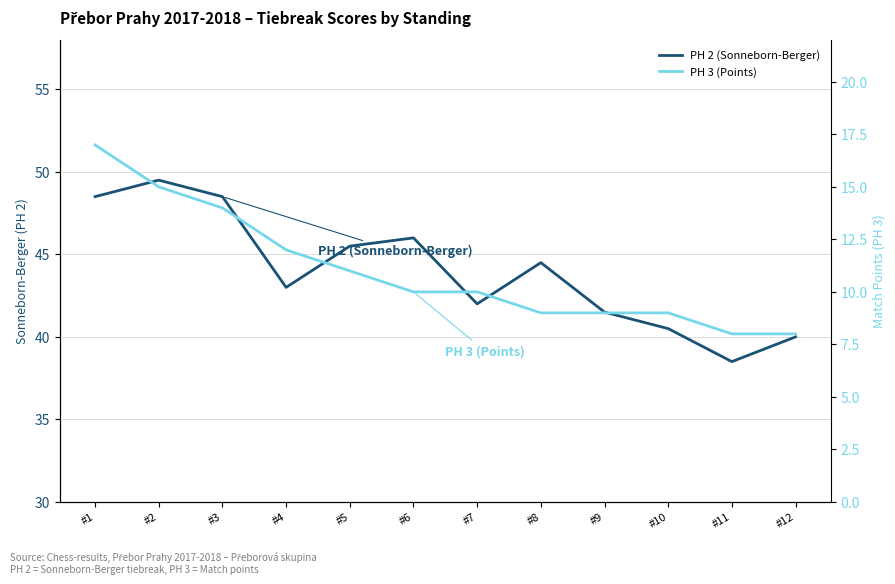

Where is PH 3 (Points) nearest to the value 12?

#4